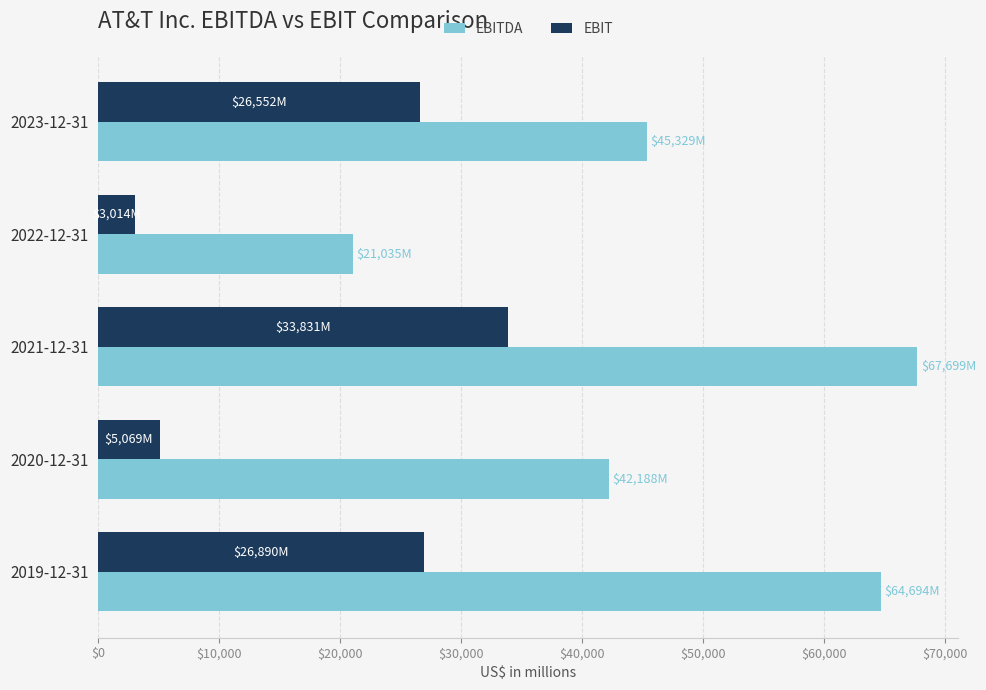

Which series has the largest range (max minus min)?

EBITDA